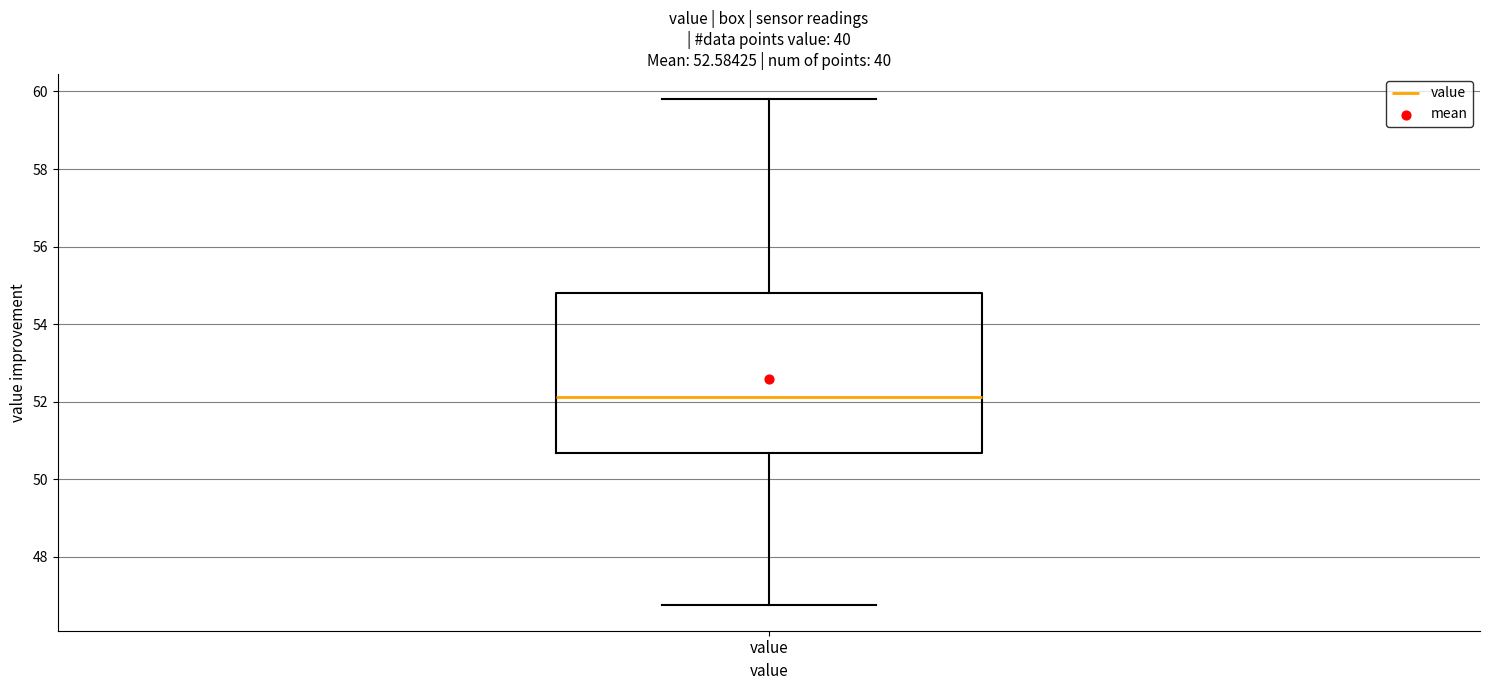

Where is the upper edge of the box for value on the y-axis? The values are not printed on the chart, so give them approximately, as read against the axis.

54.8